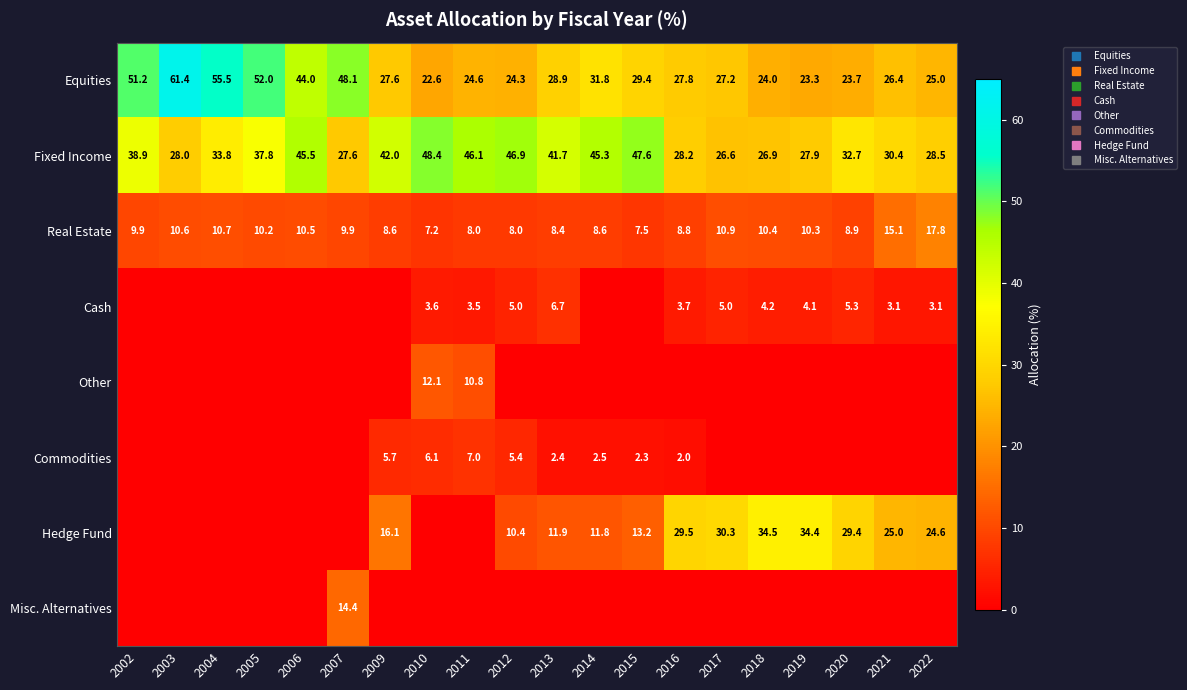

At which label does Real Estate reach its peak?

2022